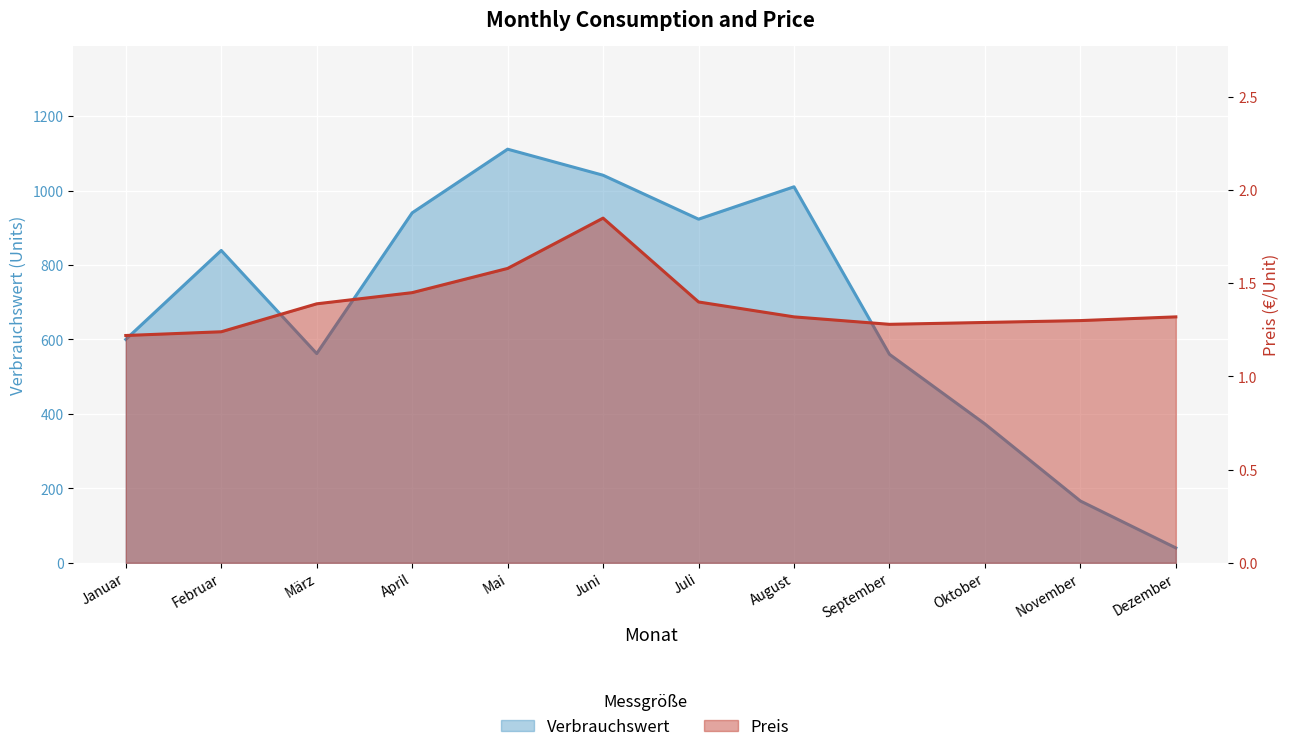

What is the label of the 1st point from the right?

Dezember